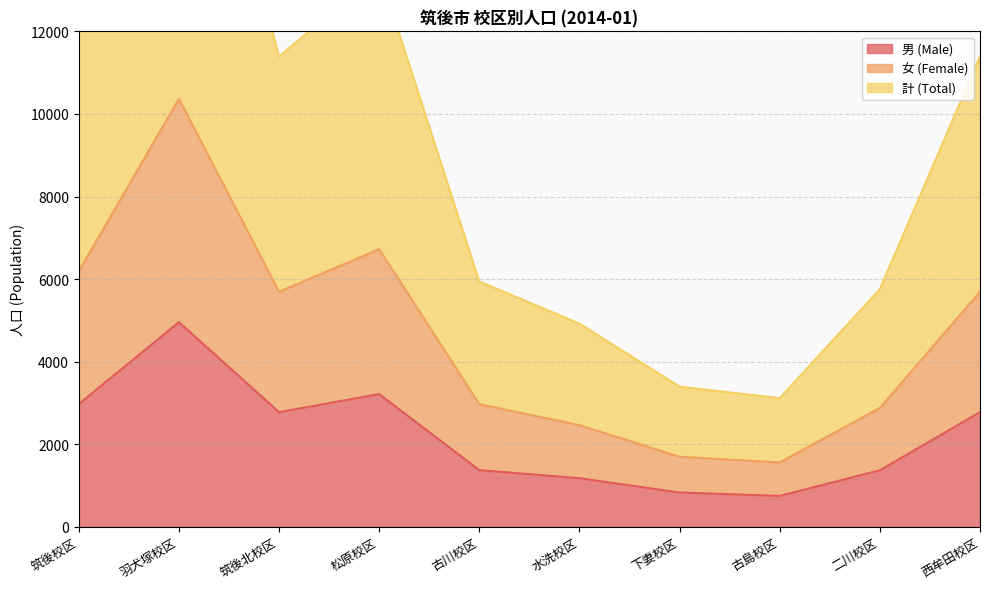

The value of 女 (Female) at 羽犬塚校区 is 3578. True or false?

False